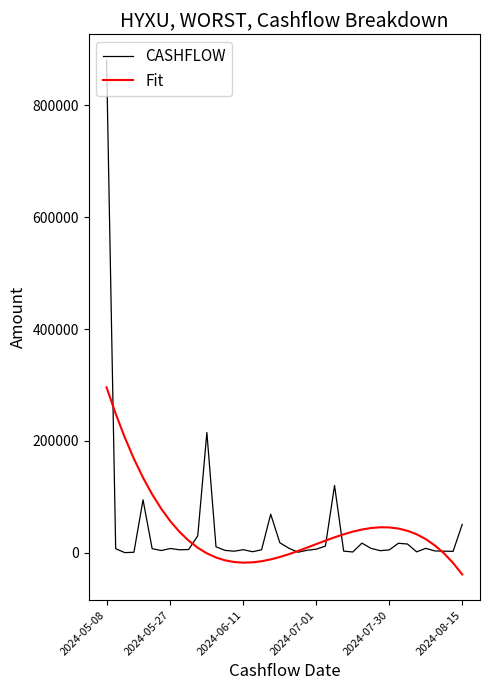

Which series has the widest spread of values?

CASHFLOW